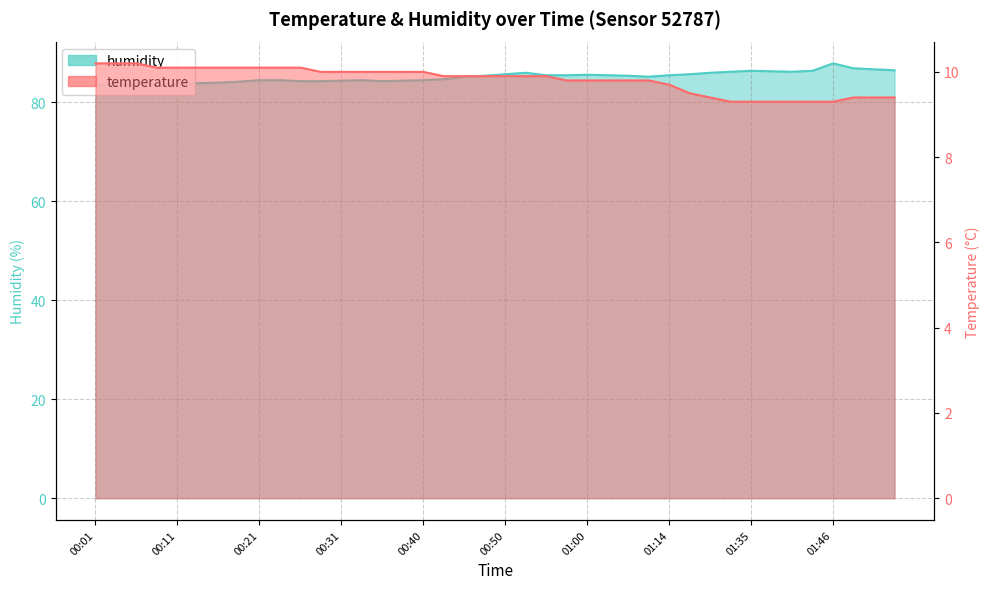

What are all the series names shown in the legend?

temperature, humidity